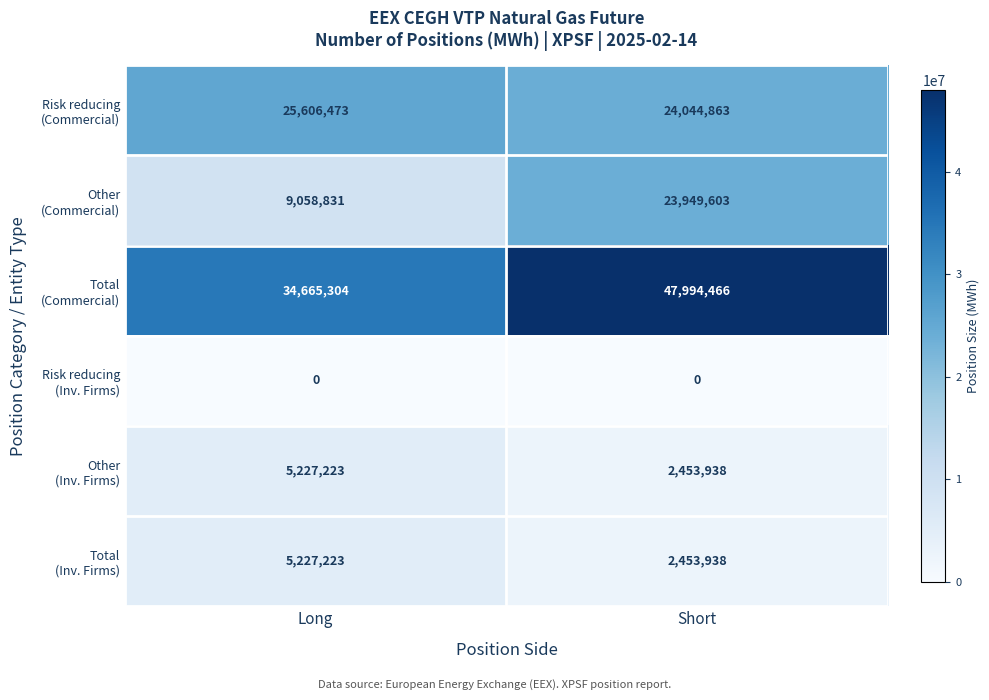

What is the maximum value shown in the chart?

47994466